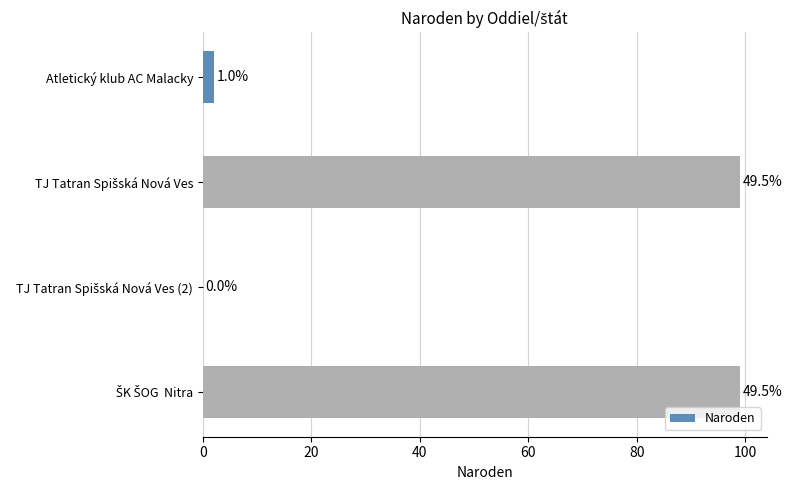

What is the difference between the second highest and second lowest values?

97